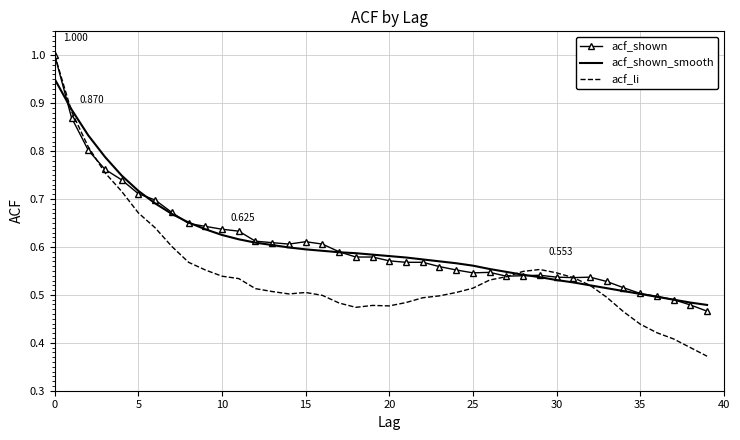

At which category is the sum across all series the highest?

0